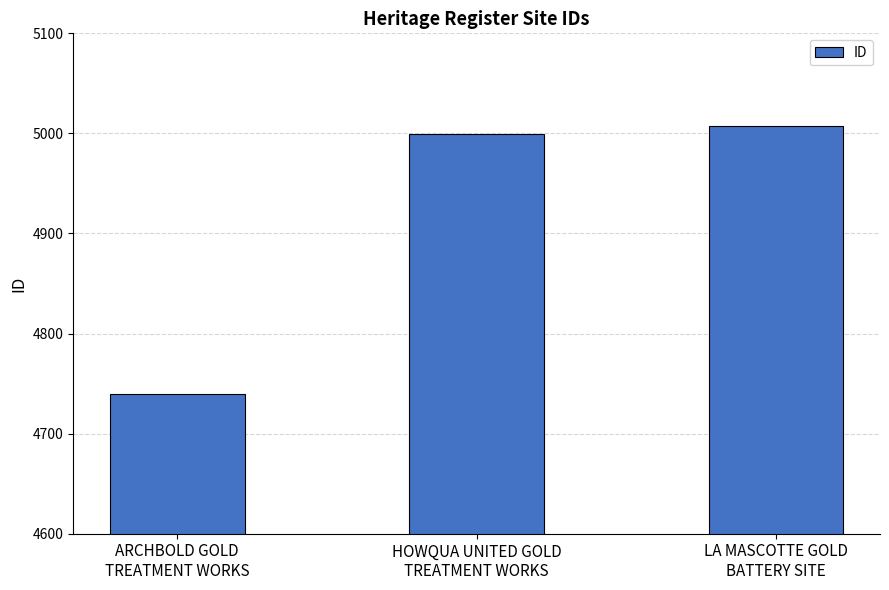

Reading right to left, what are all the values shown in this chart?

5007	4999	4740